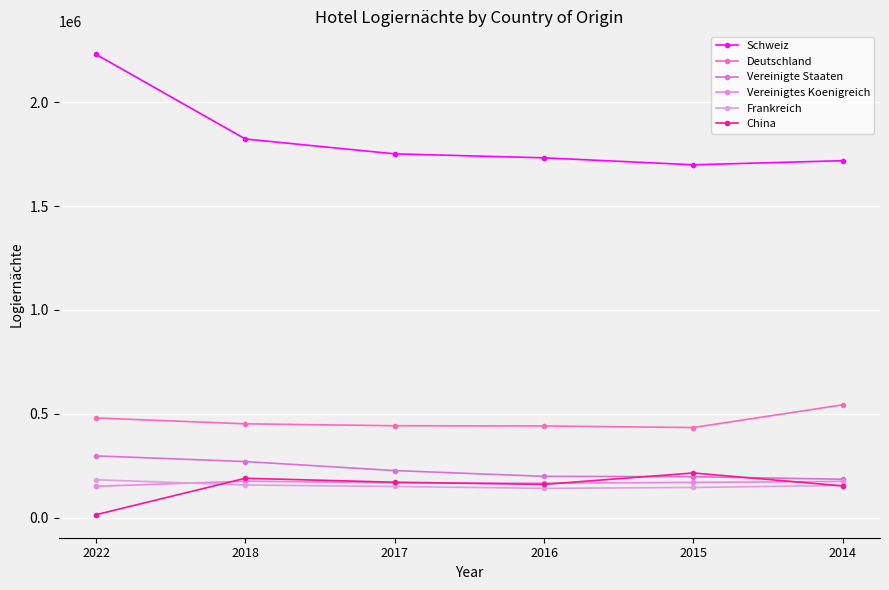

Which series ends up on top after the final intersection of Frankreich and Vereinigtes Koenigreich?

Vereinigtes Koenigreich